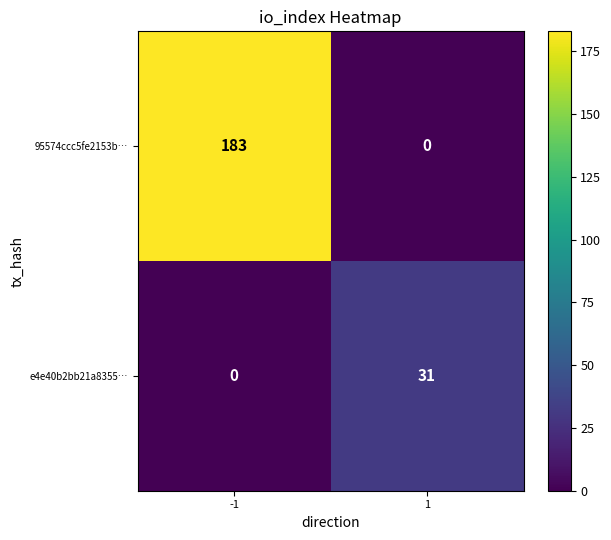

List the series in order of their peak value, lowest first.

e4e40b2bb21a8355…, 95574ccc5fe2153b…